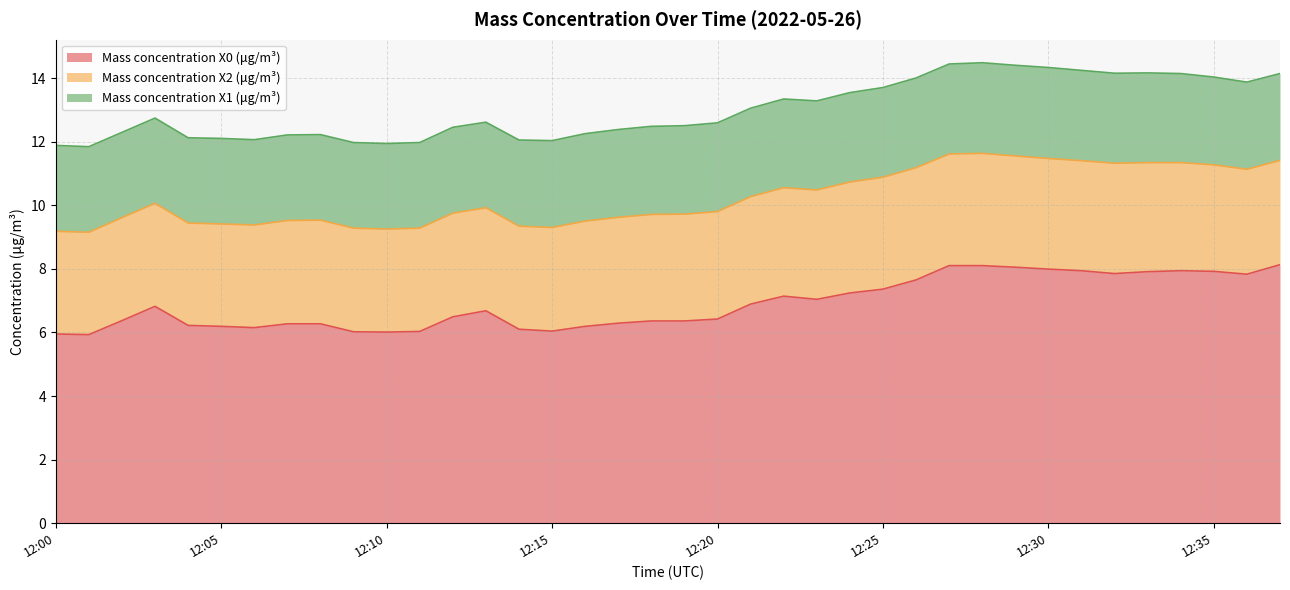

What is the sum of all Mass concentration X0 (μg/m³) values?

262.2